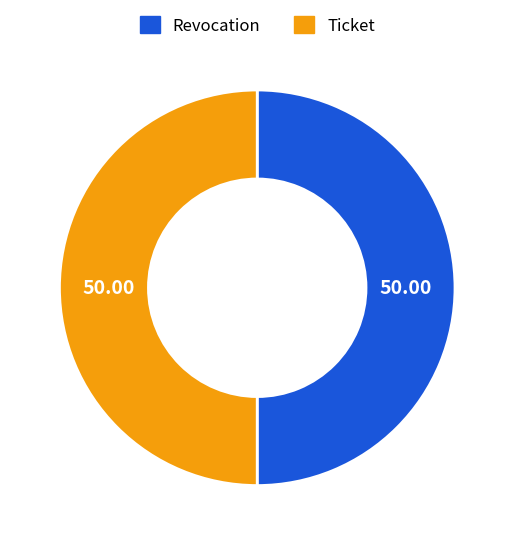

Combined, do Ticket and Revocation account for over 50%?

Yes